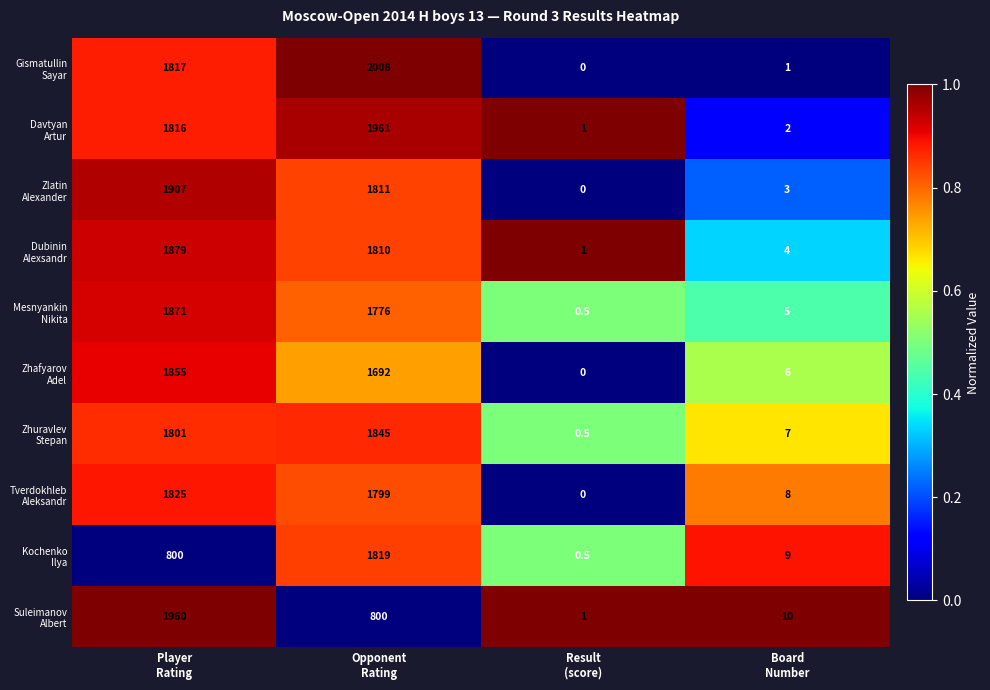

What is the maximum value shown in the chart?

2008.0